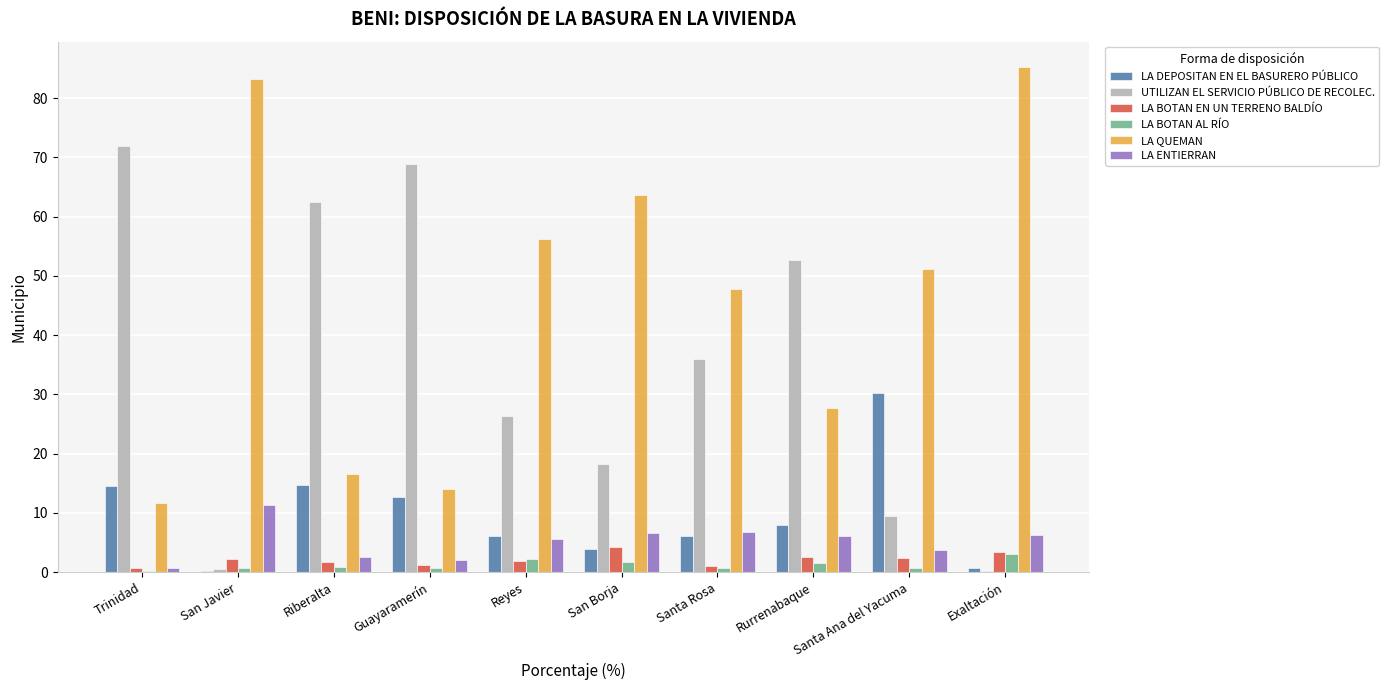

Where is LA QUEMAN nearest to the value 48?

Santa Rosa